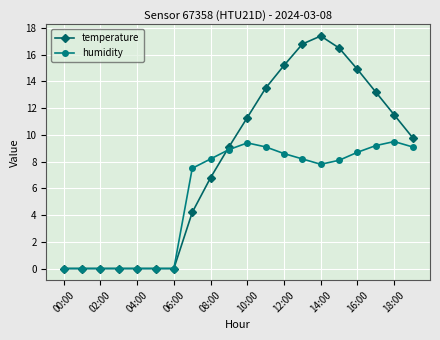

What is the maximum value for humidity?

9.5